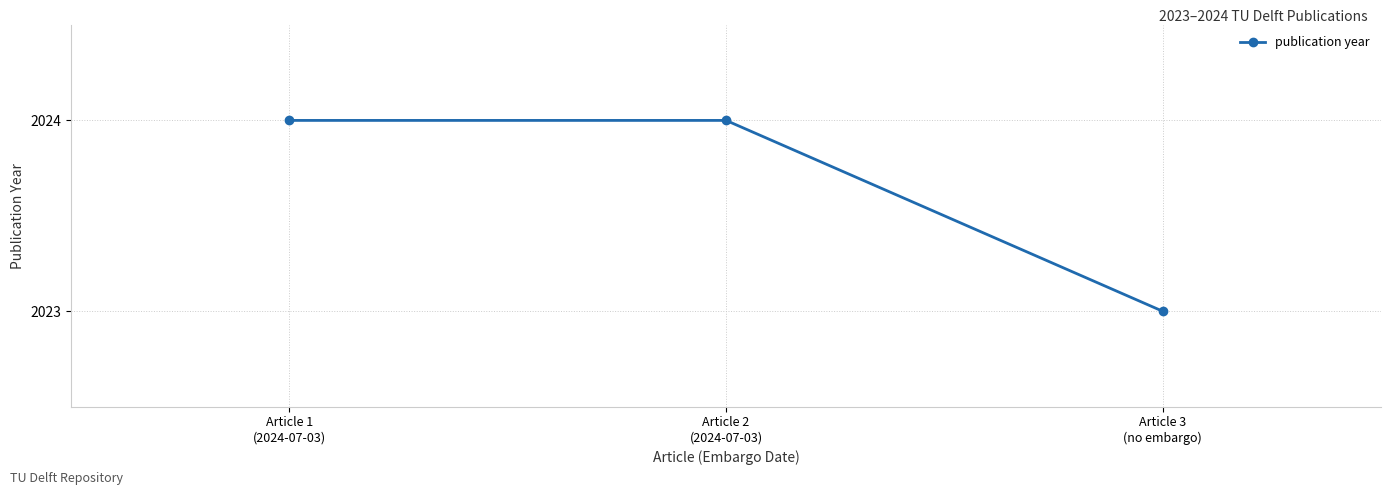

What position from the left is Article 2
(2024-07-03)?

2